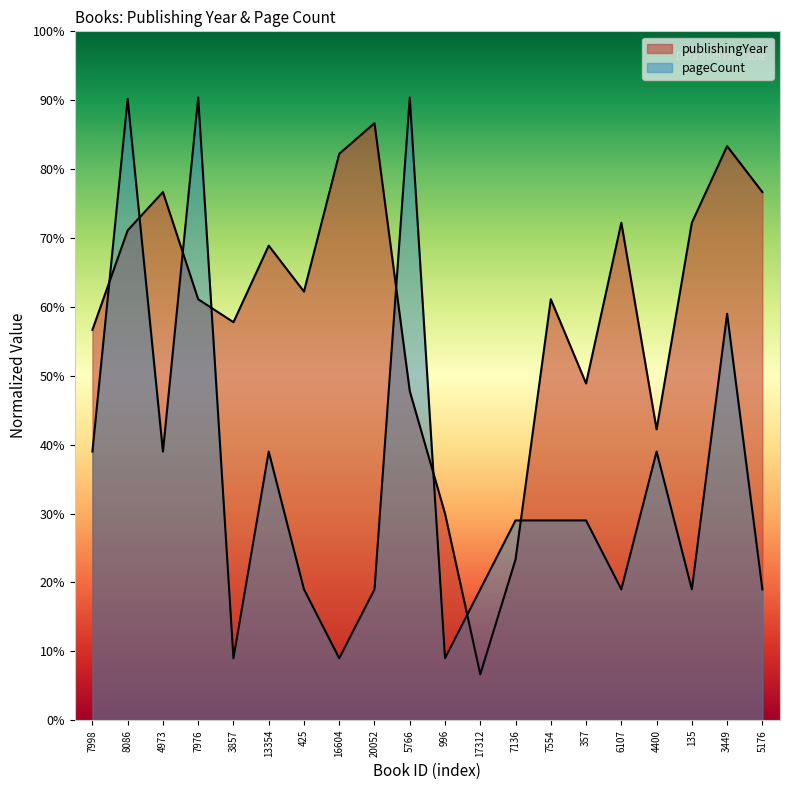

Which has a higher value, 13354 or 5766?

13354